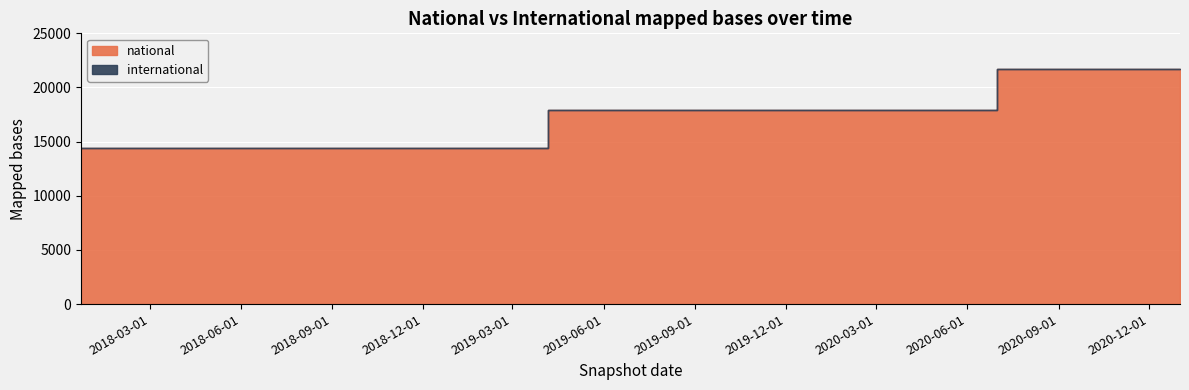

Is it true that international equals 0 at 2021-01-01?

True